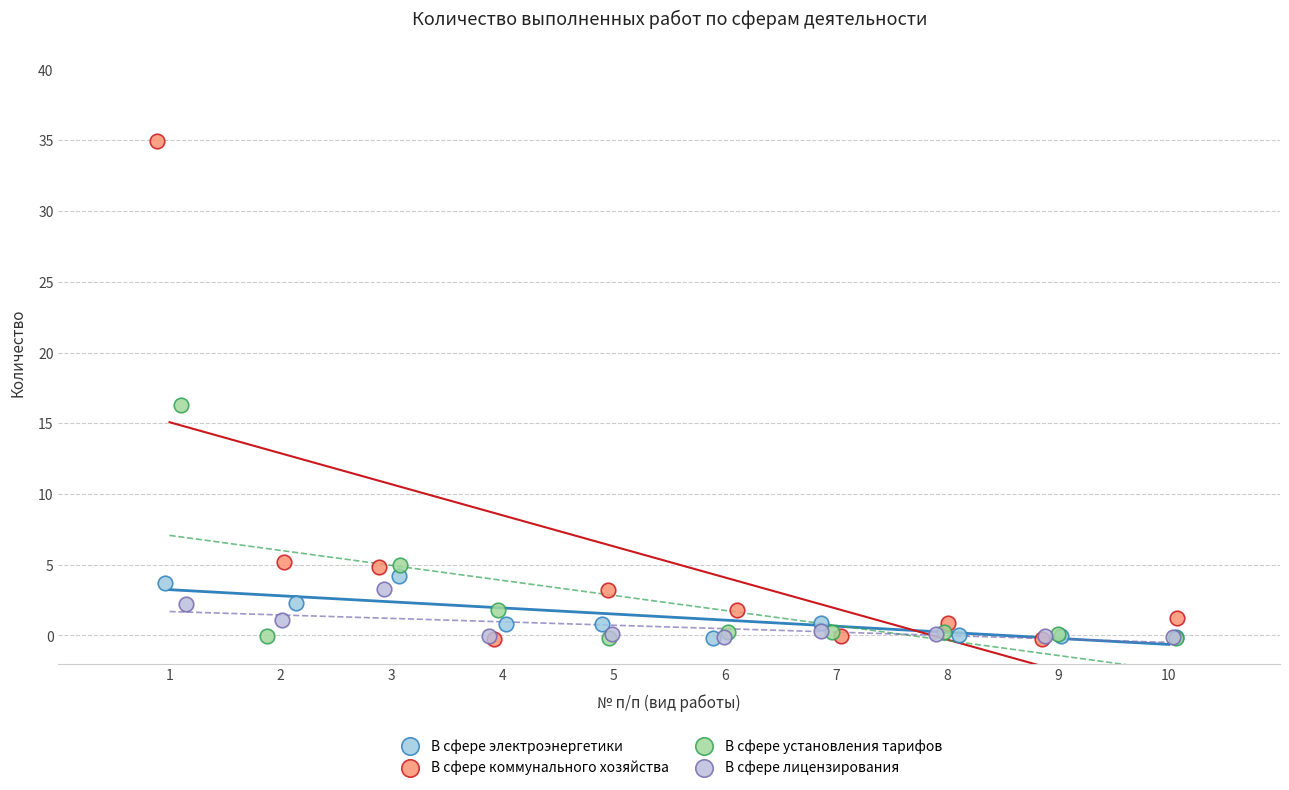

Which series has the largest Y range (max minus min)?

В сфере коммунального хозяйства